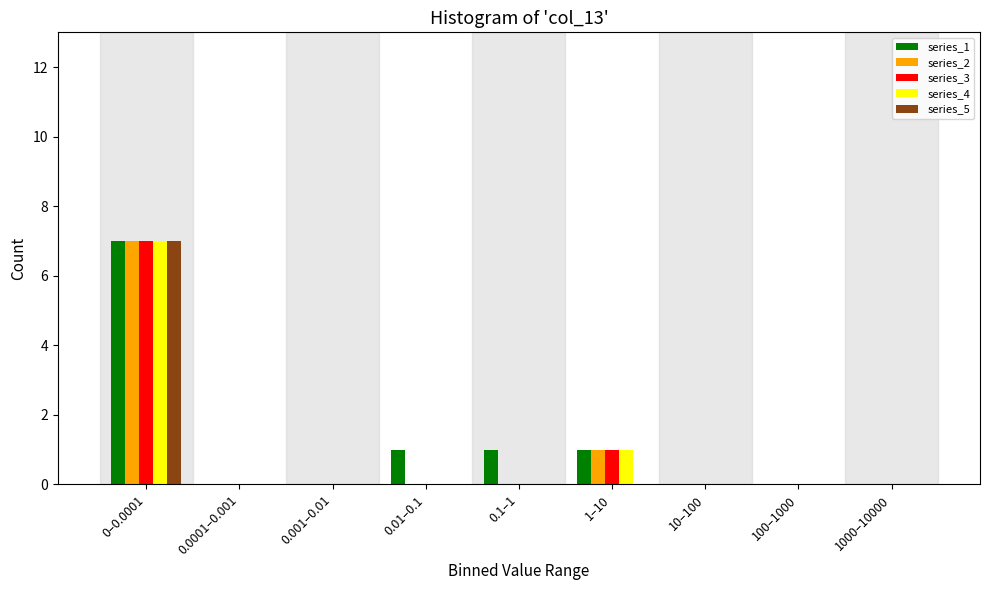

The value of series_1 at 100–1000 is 0. True or false?

True